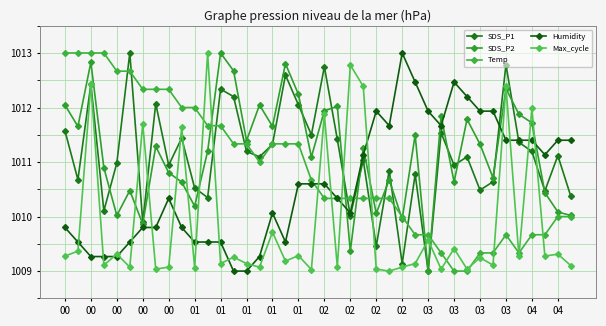

What is the highest value of the Temp series?

1013.0